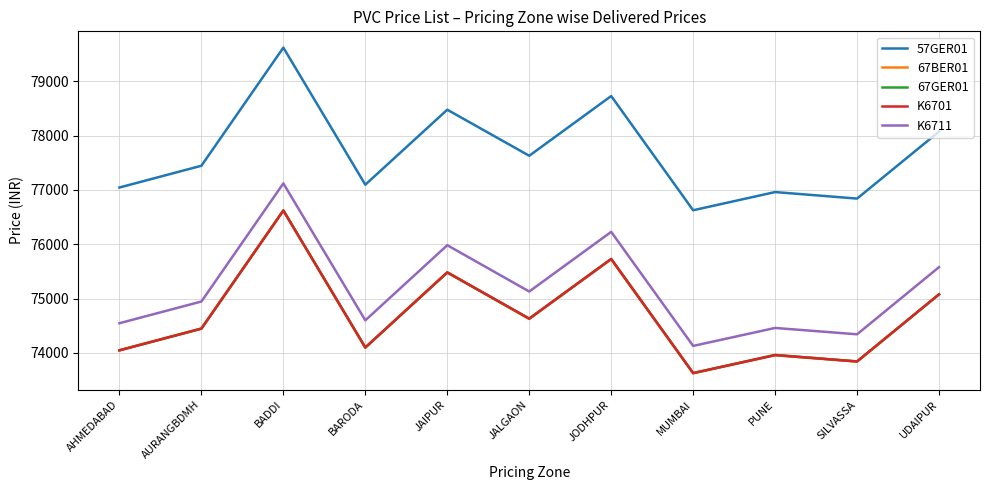

What is the maximum value for K6711?

77121